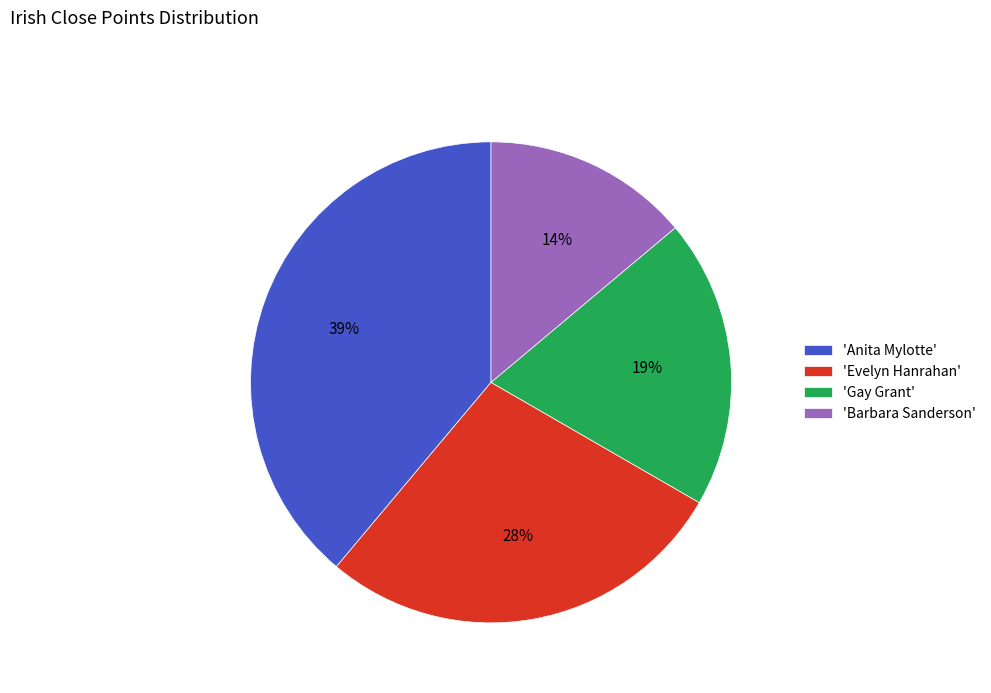

Do 'Evelyn Hanrahan' and 'Anita Mylotte' together represent more than half of the pie?

Yes